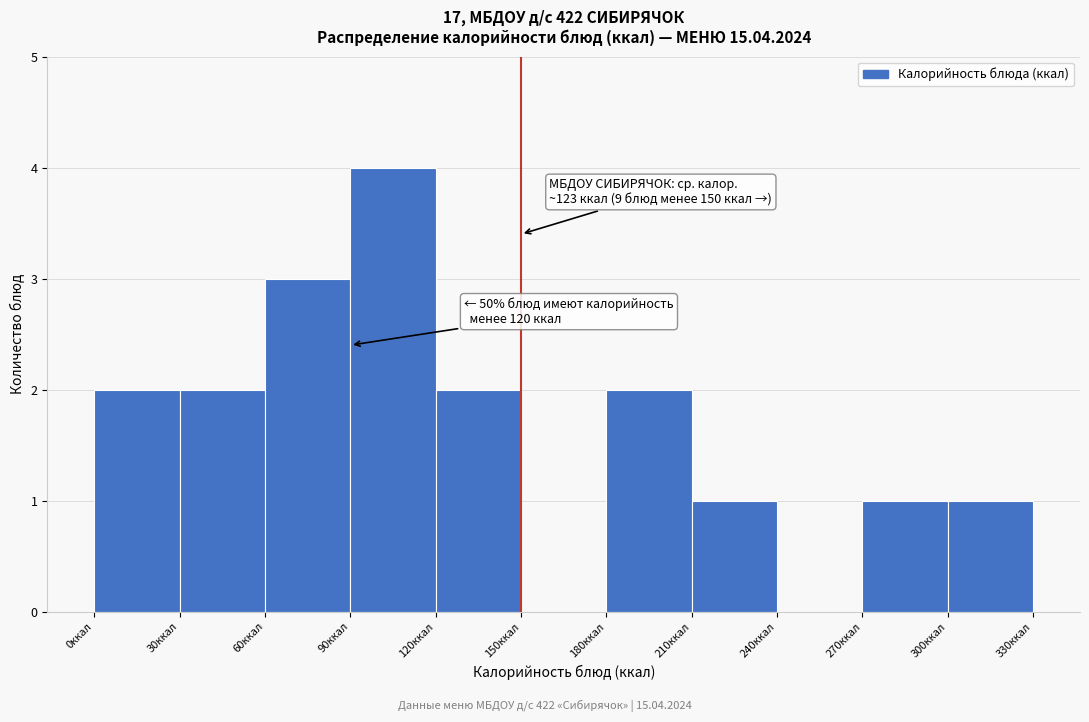

Which range on the x-axis has the tallest bar?

90 to 120